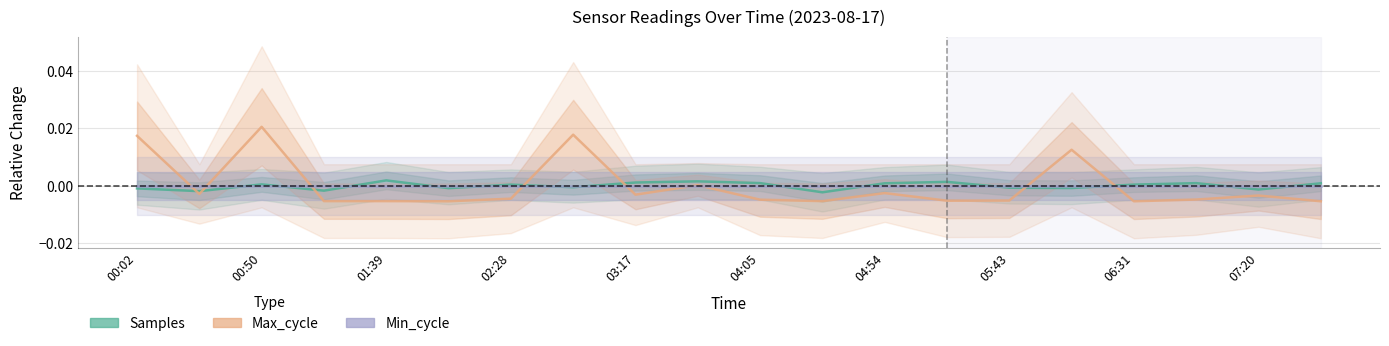

List the series in order of their overall mean, highest first.

Max_cycle, Samples, Min_cycle